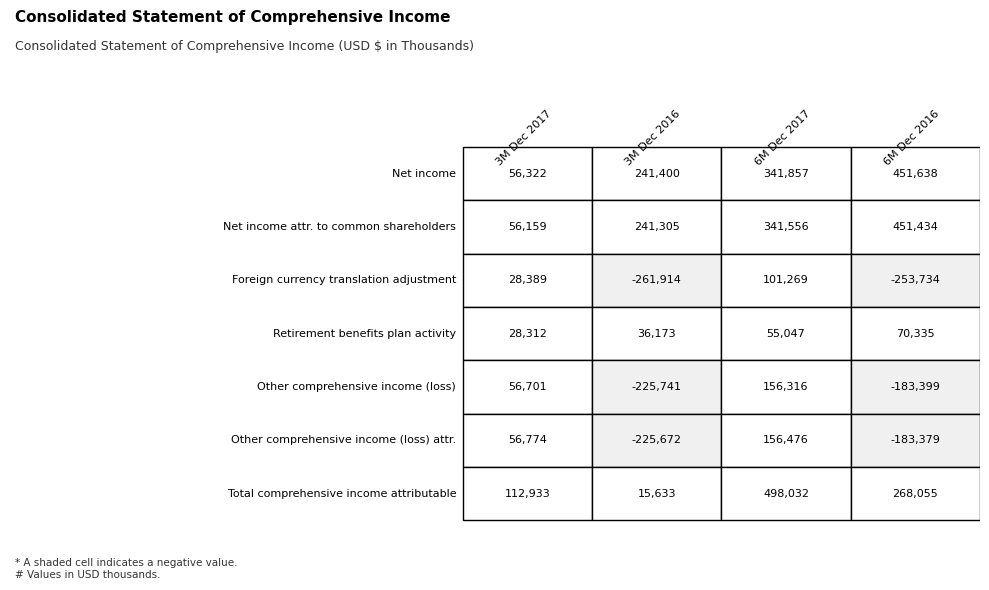

Which series has the widest spread of values?

Total comprehensive income attributable